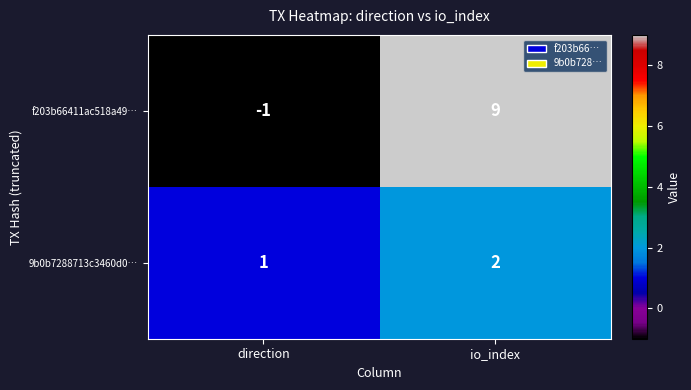

At which category is the sum across all series the highest?

io_index